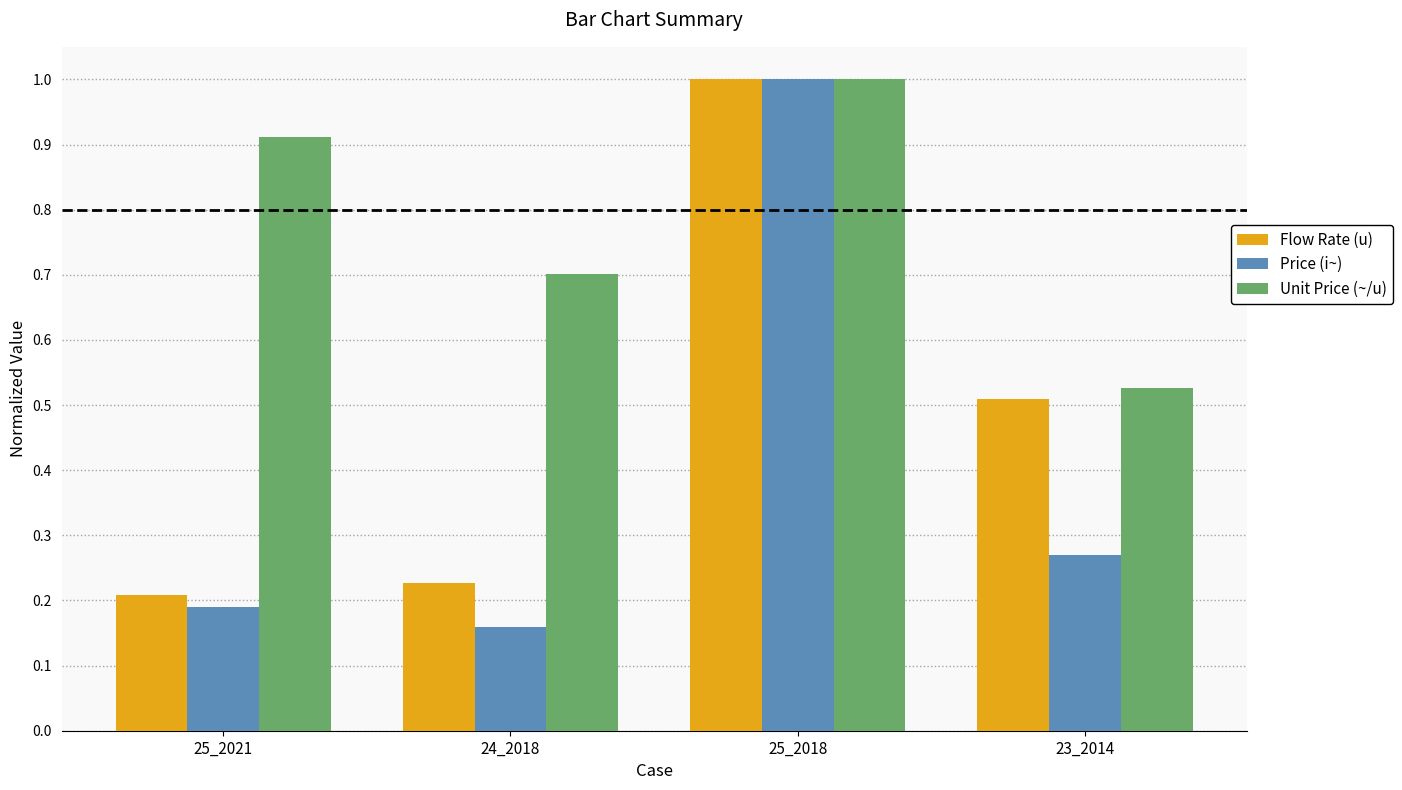

At which category does the chart reach its minimum across all series?

24_2018